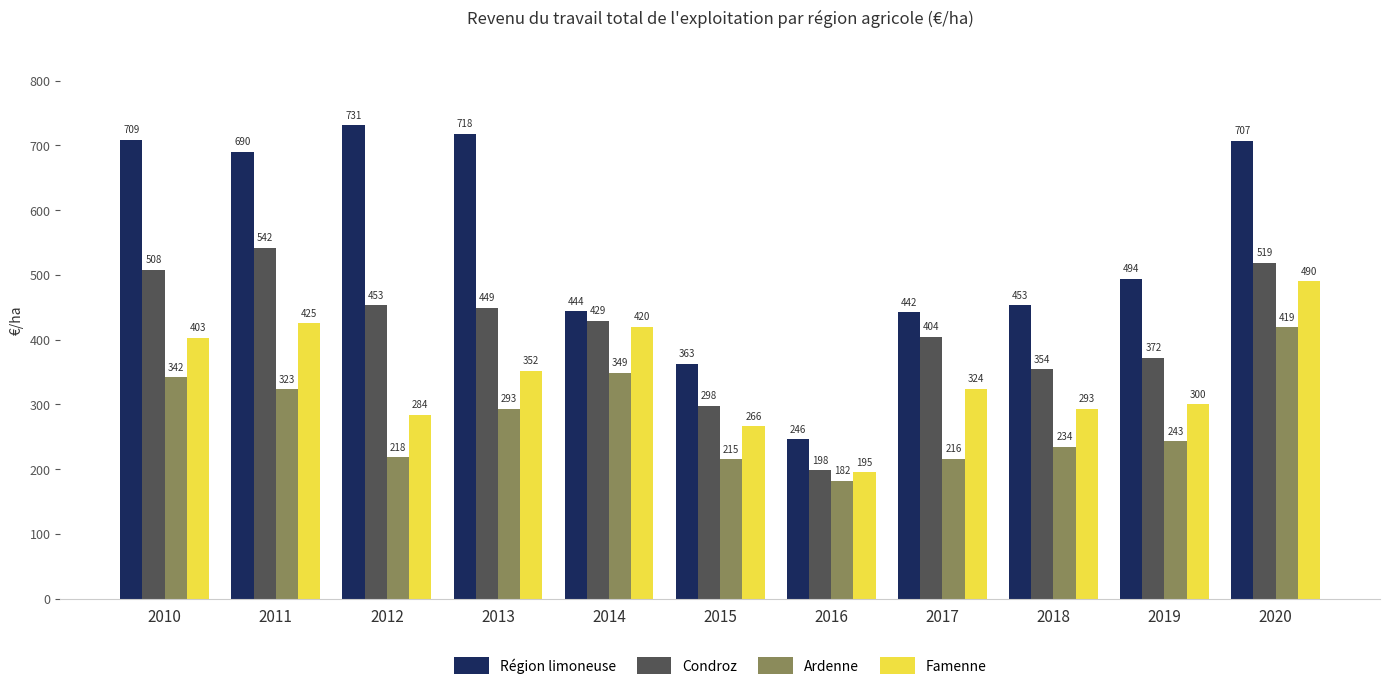

What is the difference between the highest and lowest values at 2011?

367